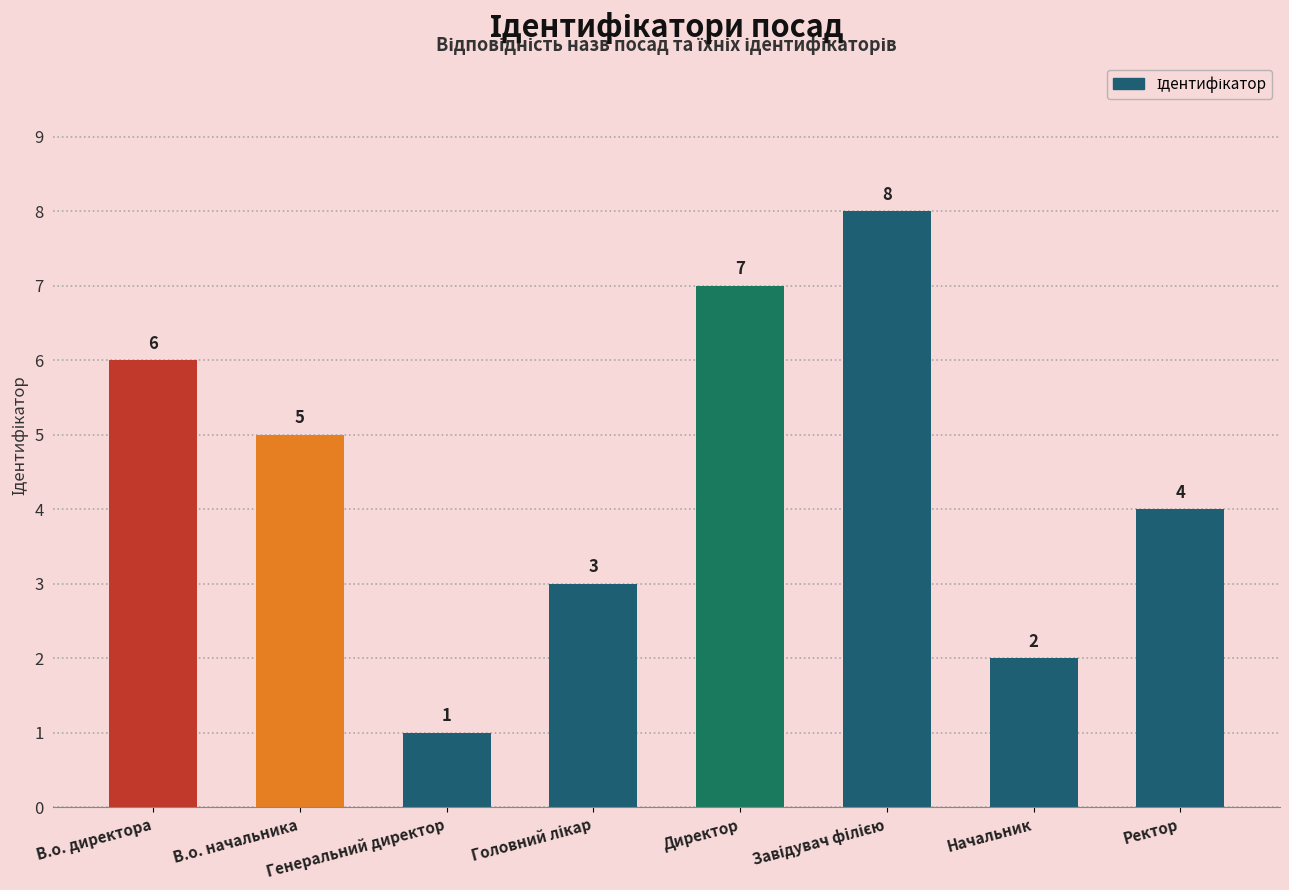

What is the approximate value at Ректор?

4